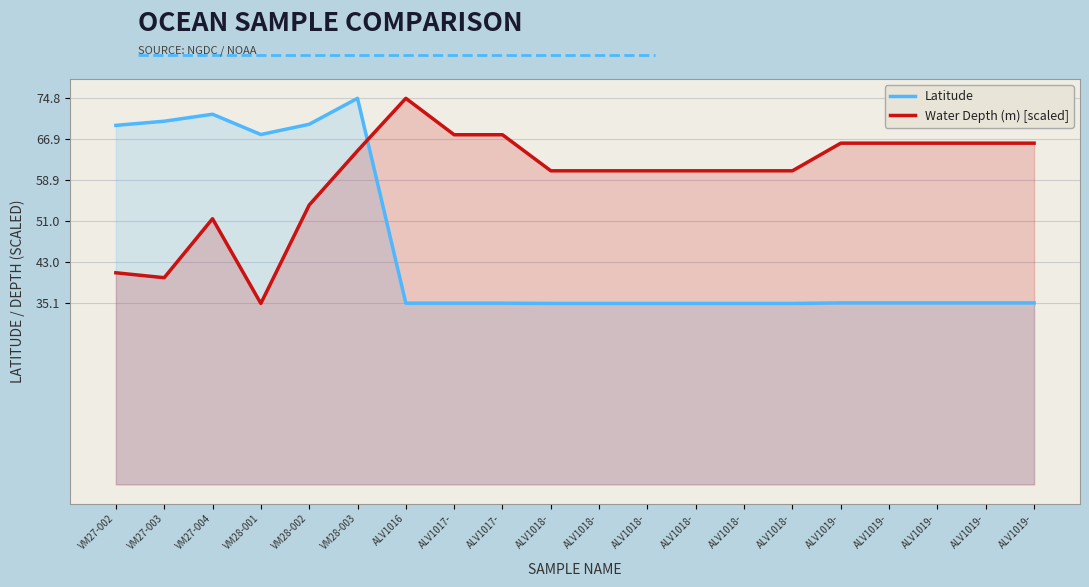

How many interior local peaks does the Latitude series have?

2